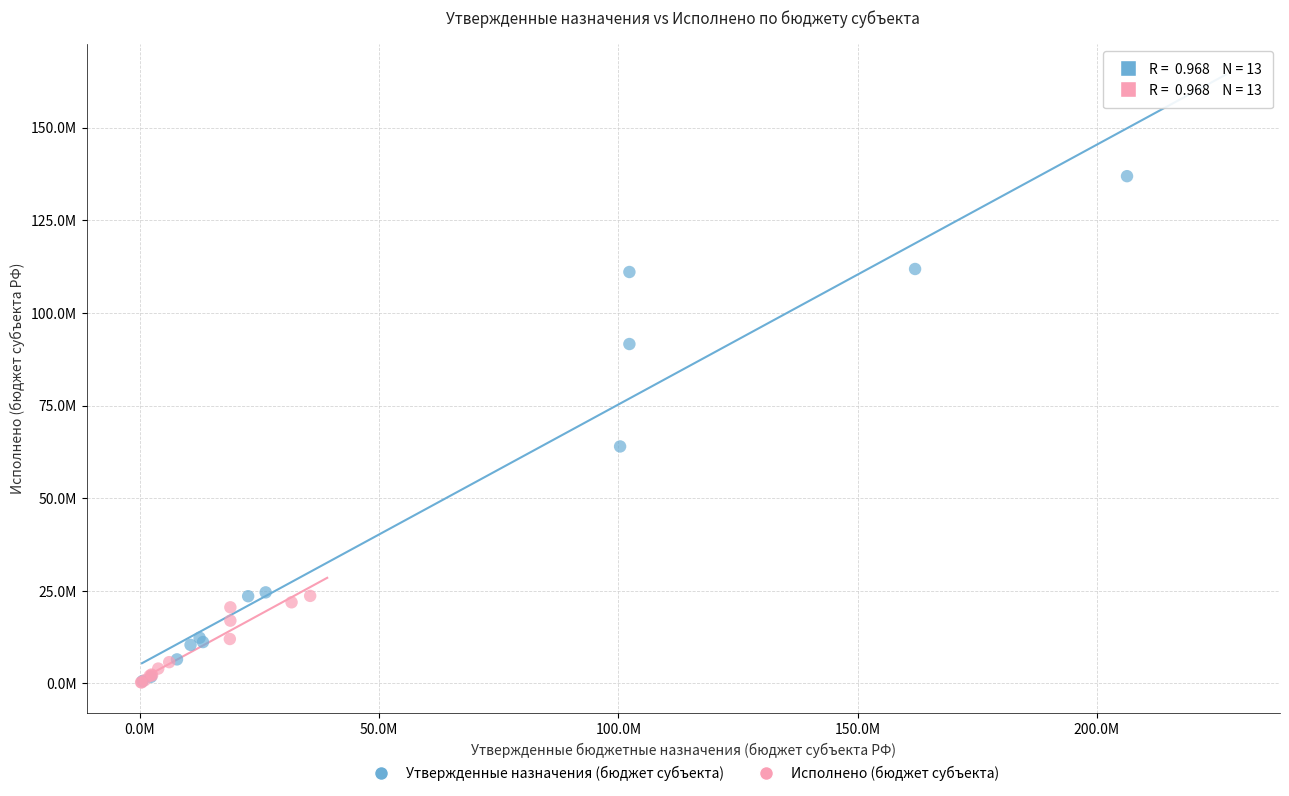

Which series reaches the maximum Y coordinate?

Утвержденные назначения (бюджет субъекта)